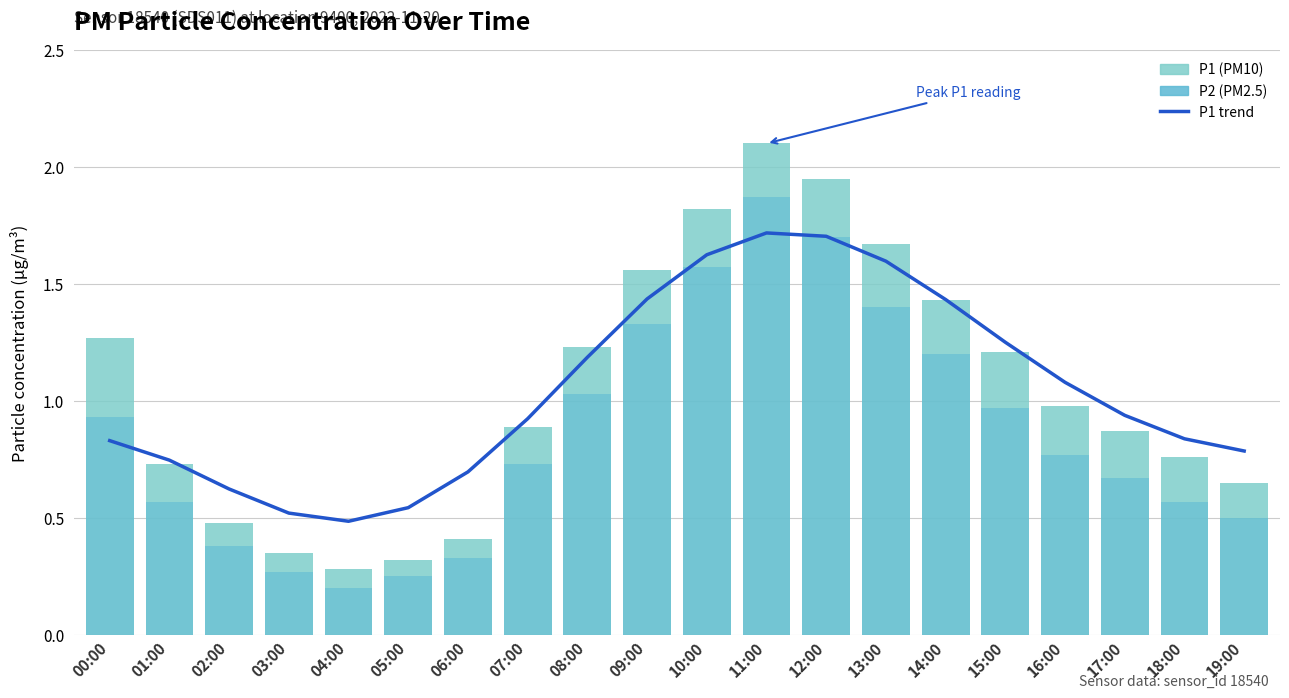

At which label does P1 trend reach its peak?

11:00